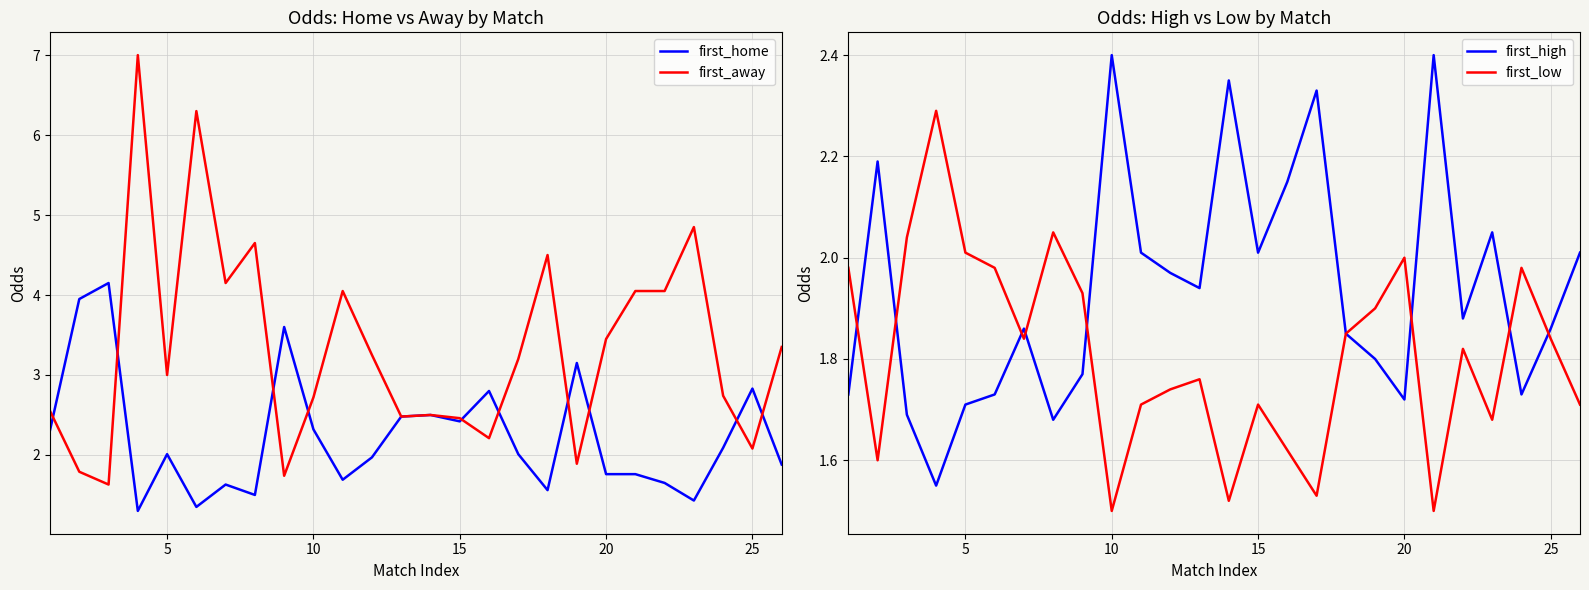

What is the minimum value for first_away?

1.6